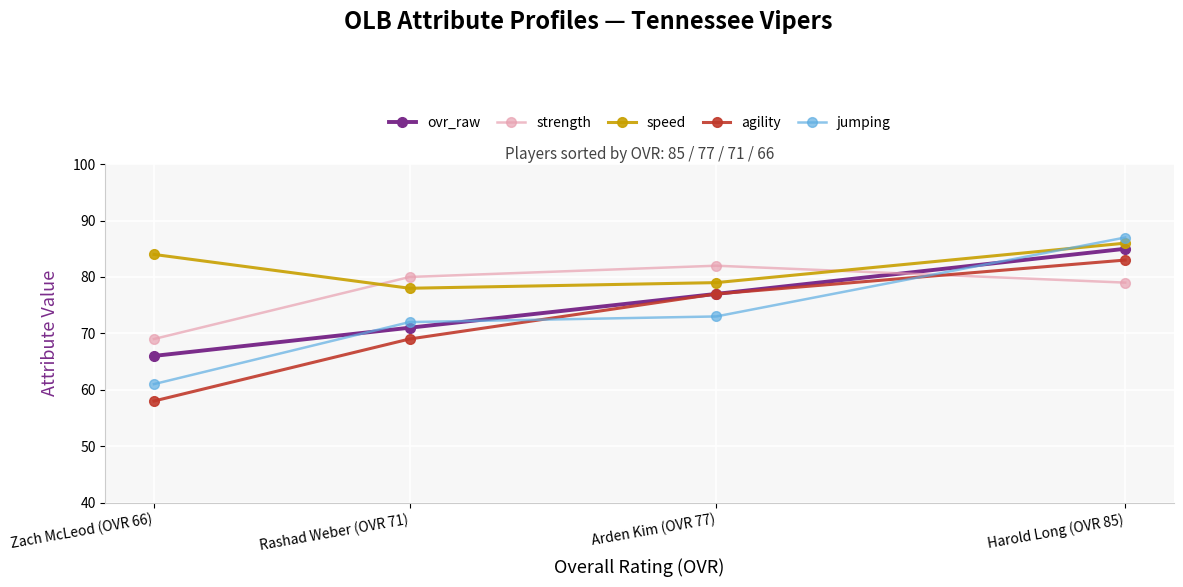

What is the difference between the second highest and minimum values in the speed series?

6